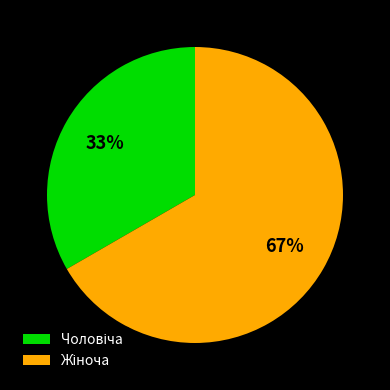

To the nearest percent, what is the average slice percentage?

50%